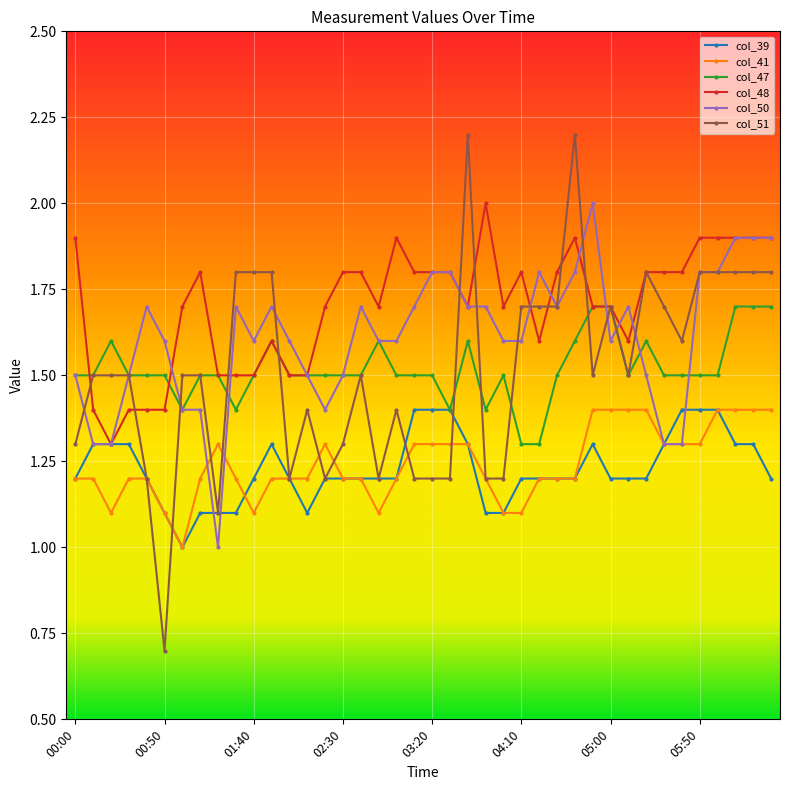

In col_48, how many points are higher than both neighbors (excluding endpoints)?

6